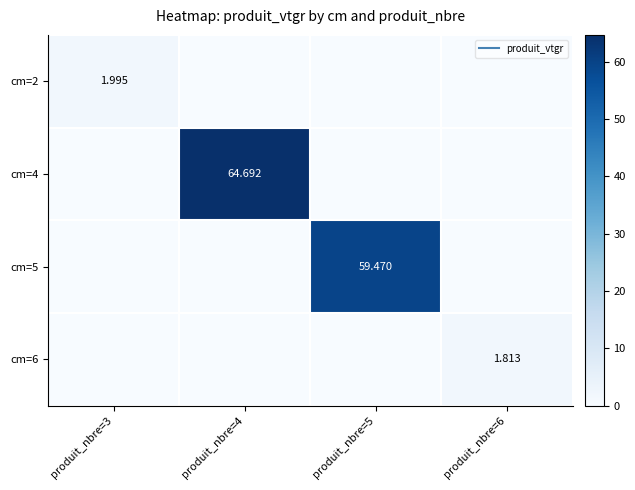

Rank the categories by cm=4 value from lowest to highest.

produit_nbre=3, produit_nbre=5, produit_nbre=6, produit_nbre=4